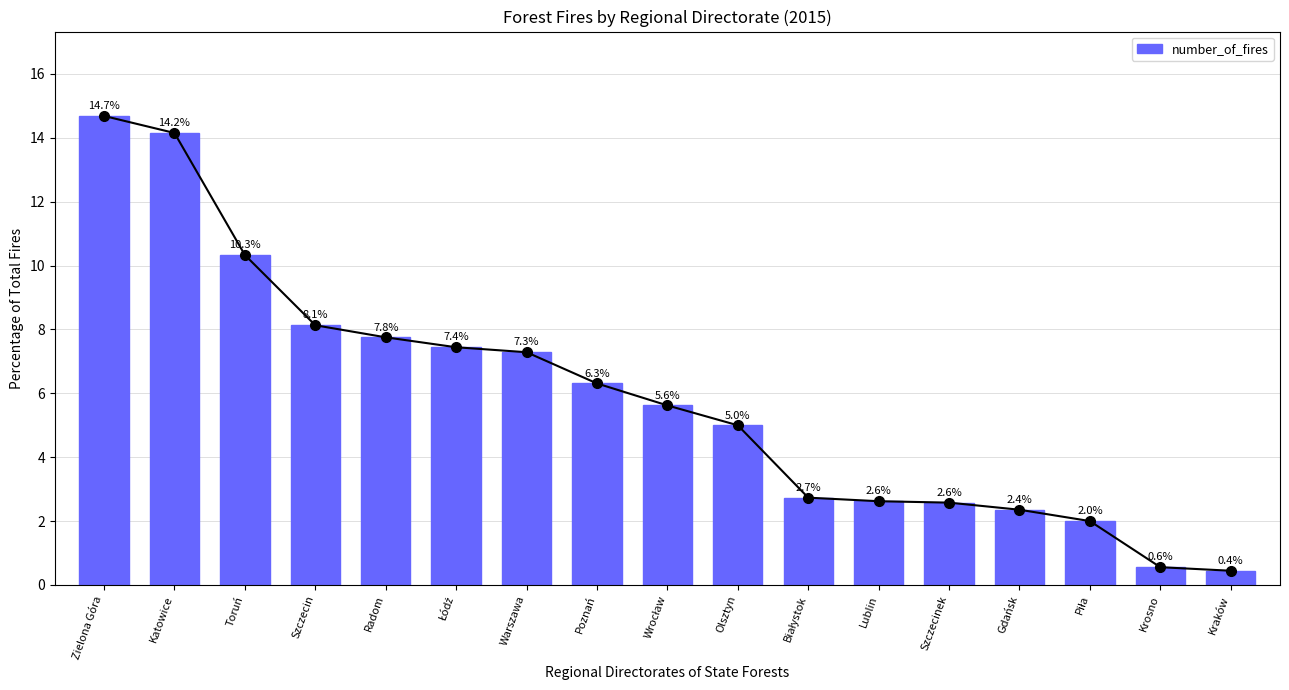

What is the average value?

5.9